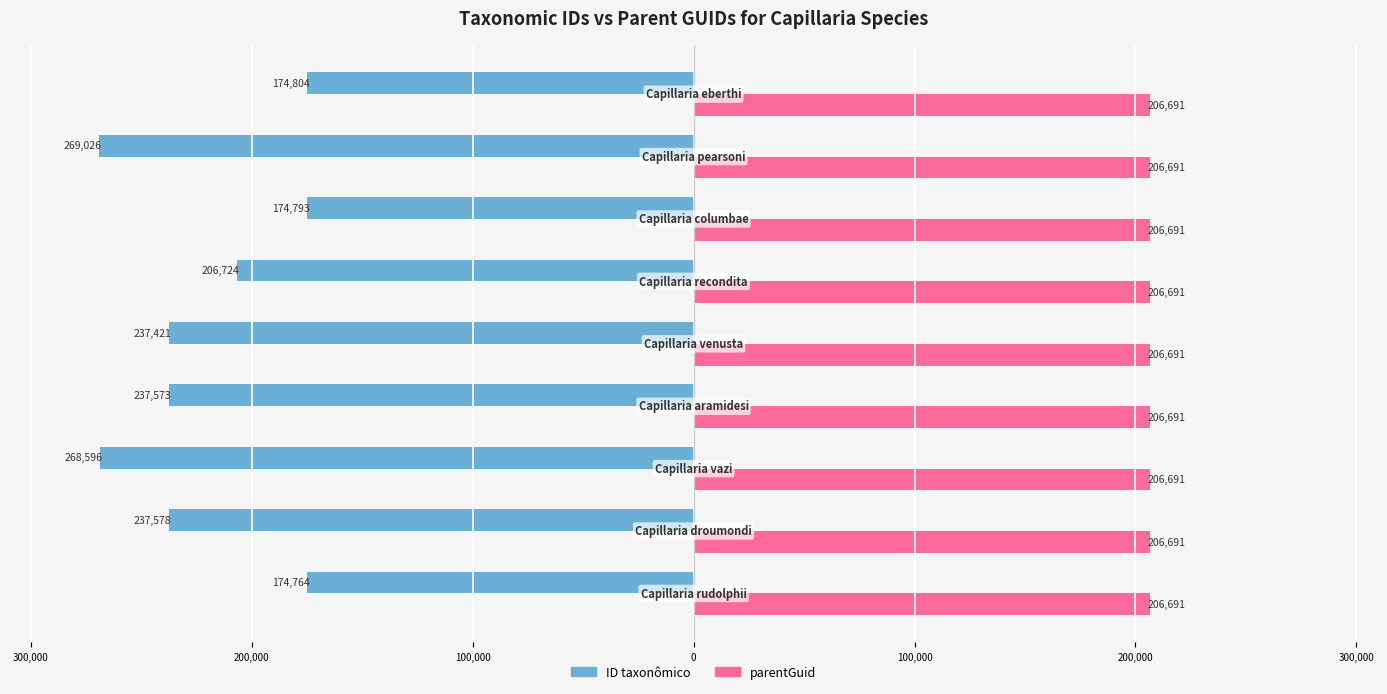

What are all the series names shown in the legend?

ID taxonômico, parentGuid